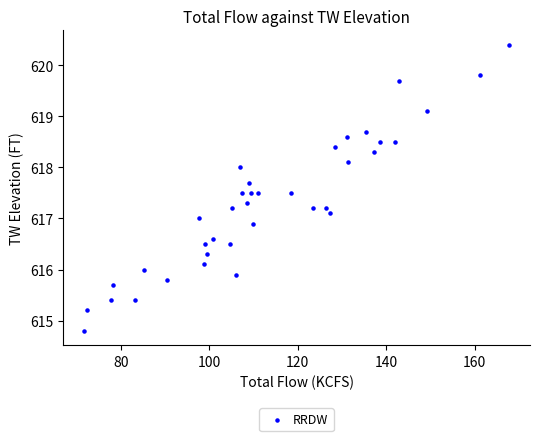

What is the range of Y values (max minus min)?

5.6